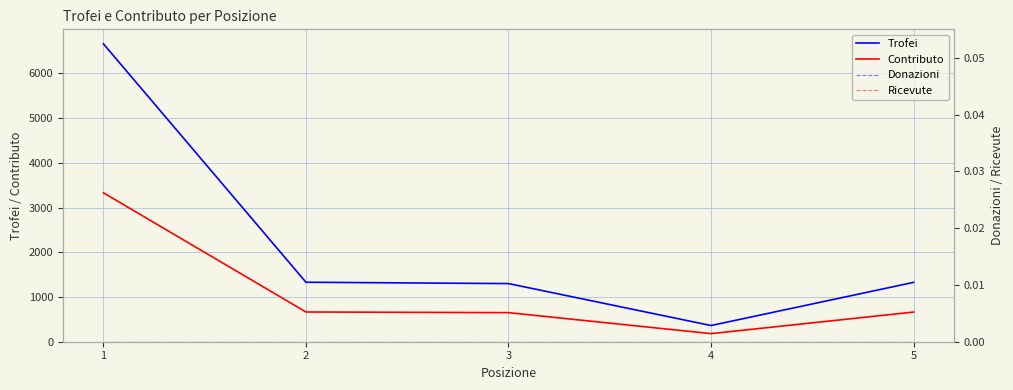

What is the difference between the second highest and minimum values in the Contributo series?

484